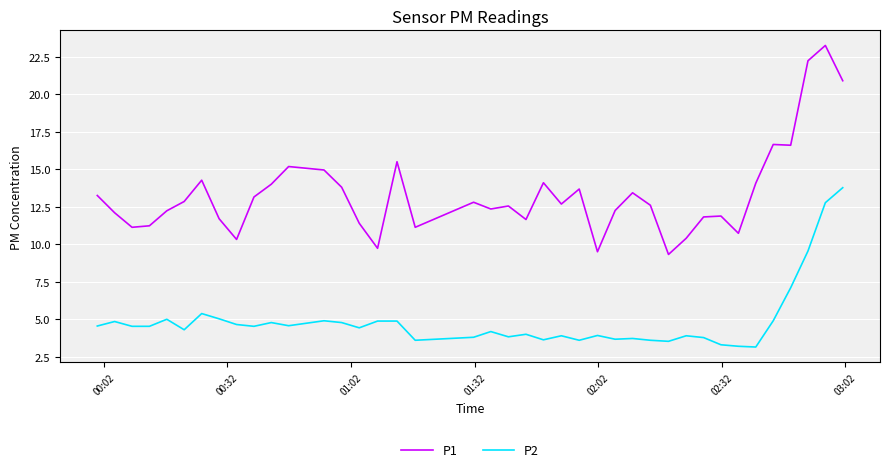

Which series has the widest spread of values?

P1